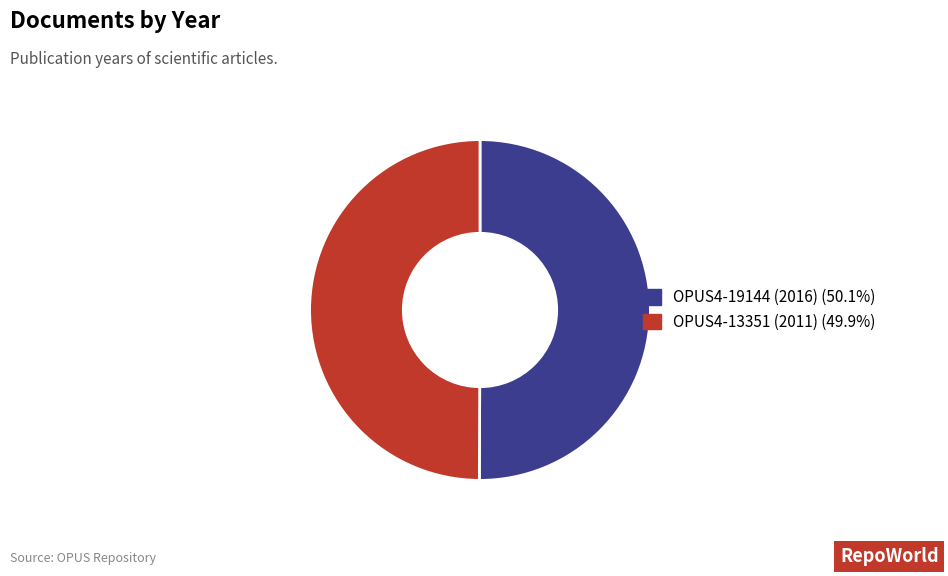

Is it true that OPUS4-19144 (2016) is 50% of the pie?

True